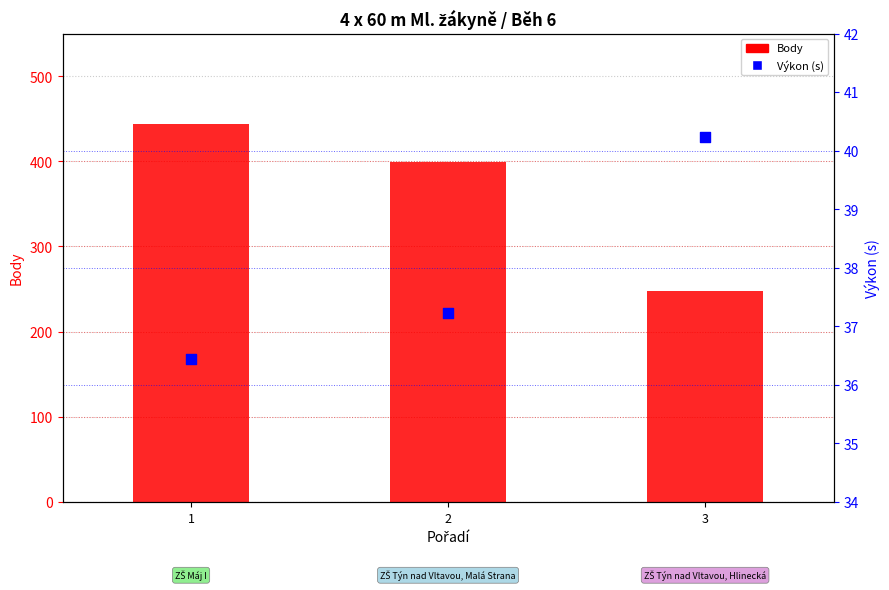

Which series has the widest spread of Y values?

Body